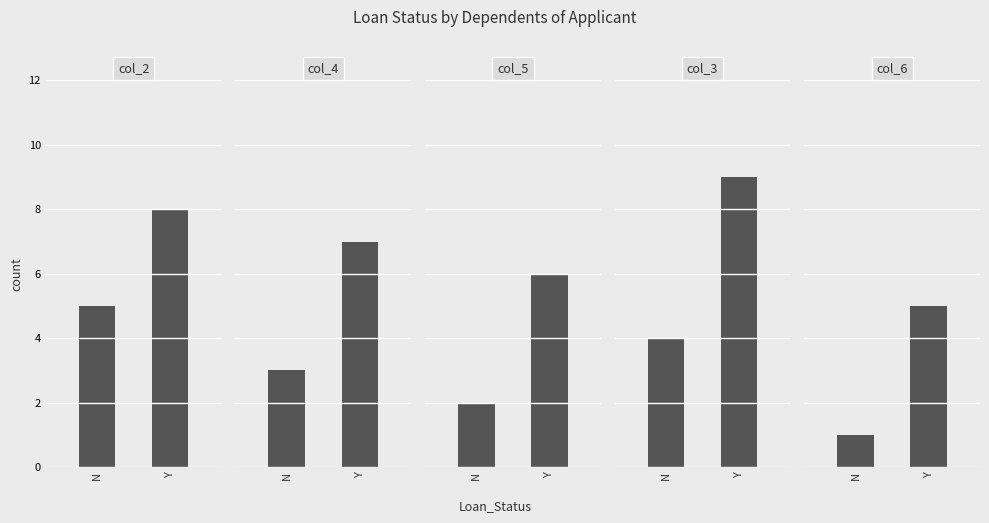

How many bars are there in total?

10